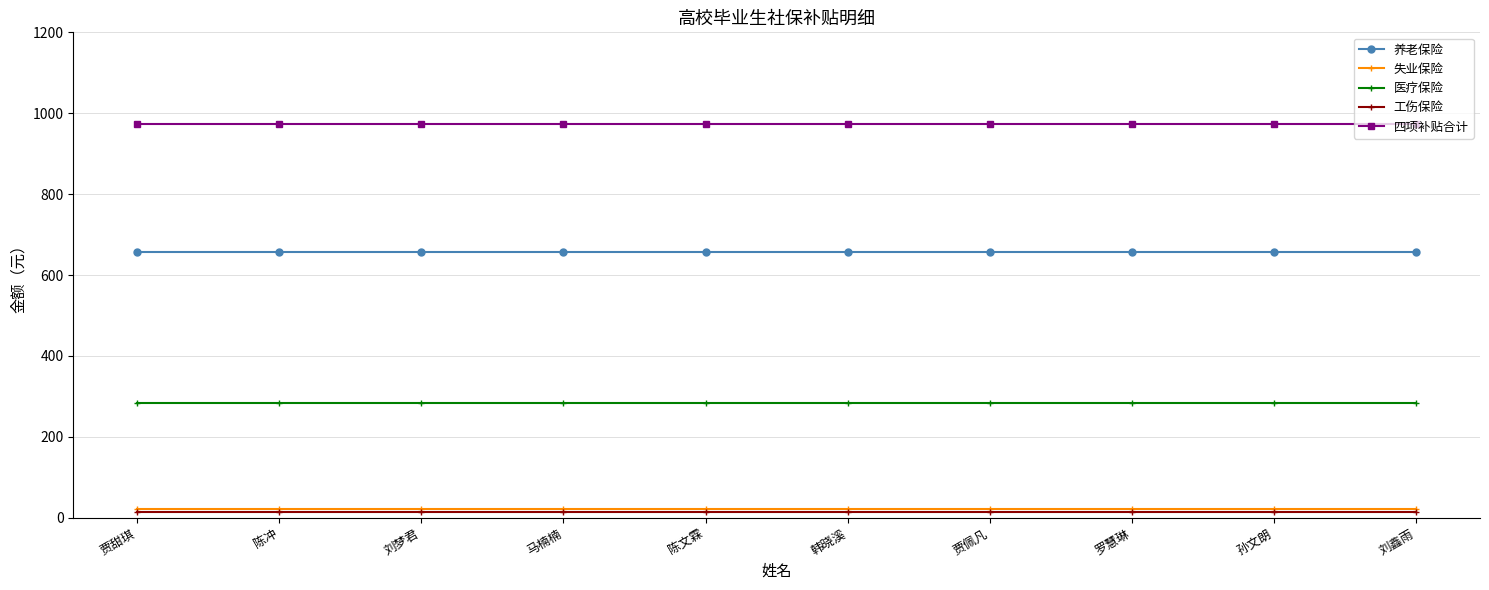

Is this an area chart (filled region under the line)?

No